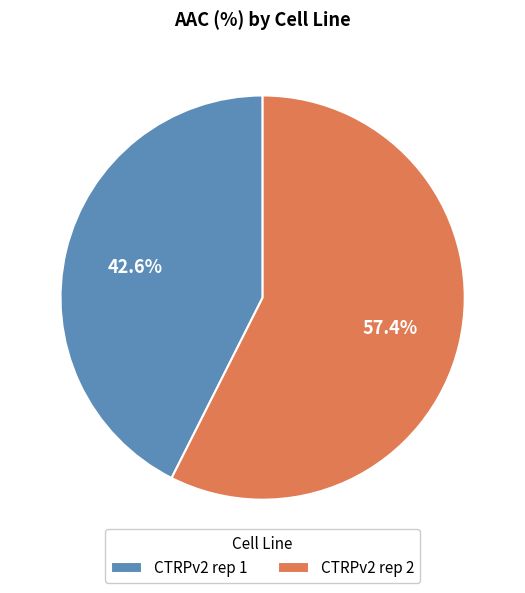

Which has a higher value, CTRPv2 rep 1 or CTRPv2 rep 2?

CTRPv2 rep 2